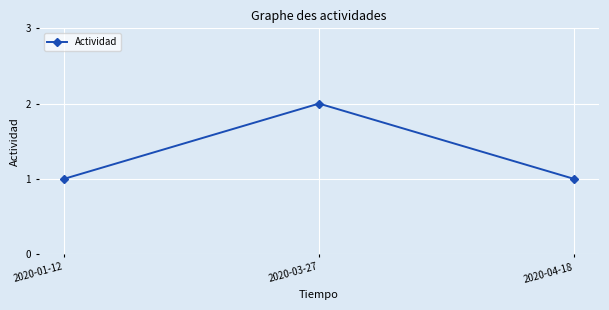

What is the label of the 1st point from the left?

2020-01-12